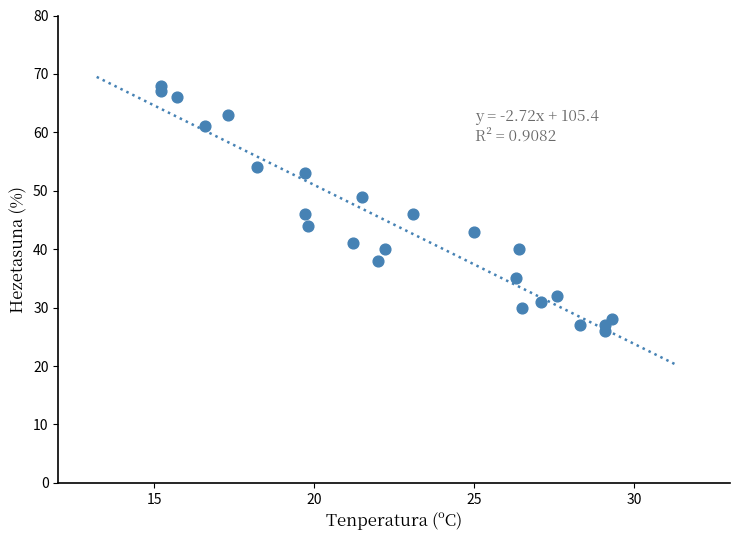

What is the range of Y values (max minus min)?

42